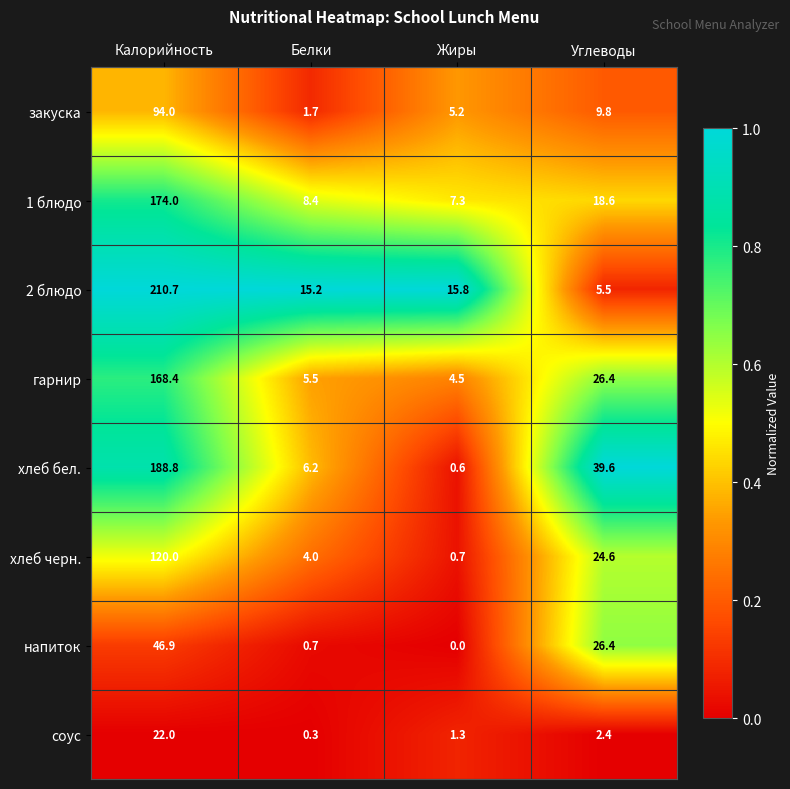

What is the difference between the хлеб черн. values at Белки and Жиры?

3.3